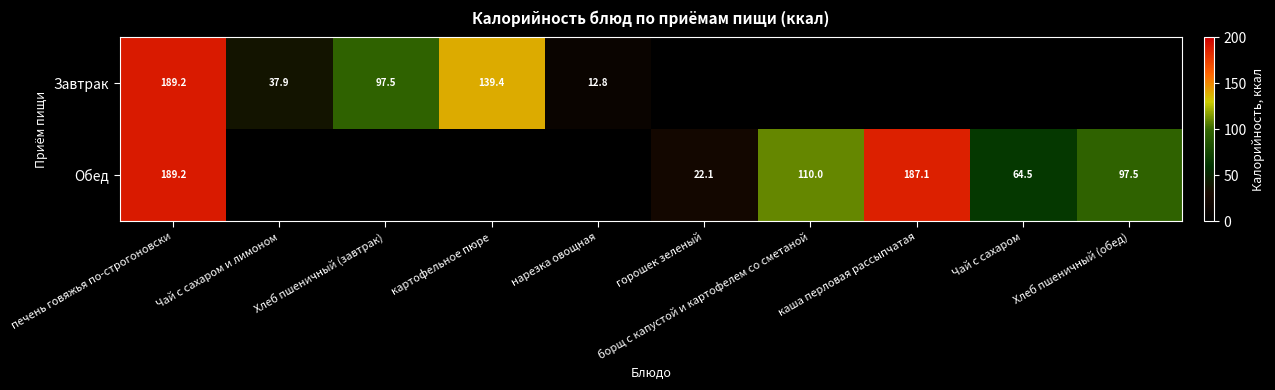

What is the greatest value displayed?

189.2